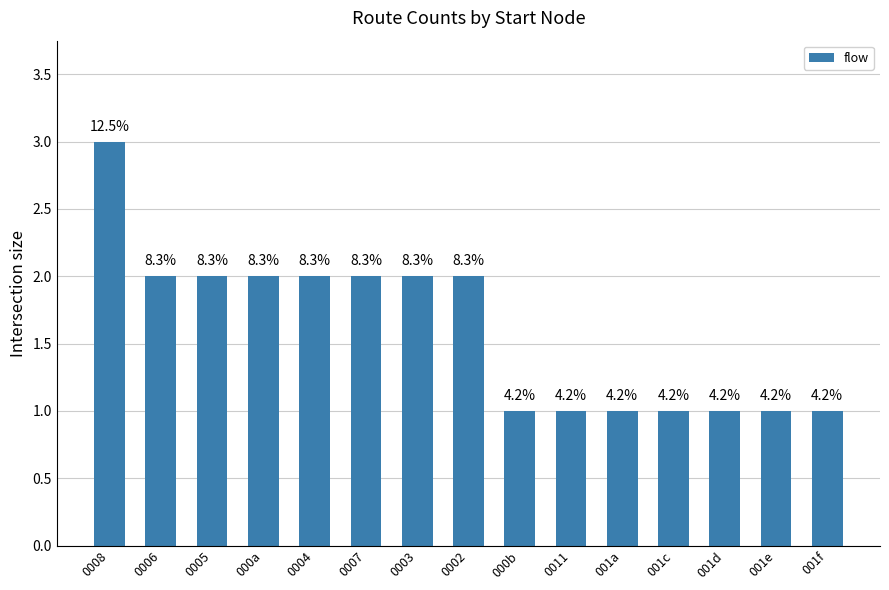

Does the chart contain any negative values?

No